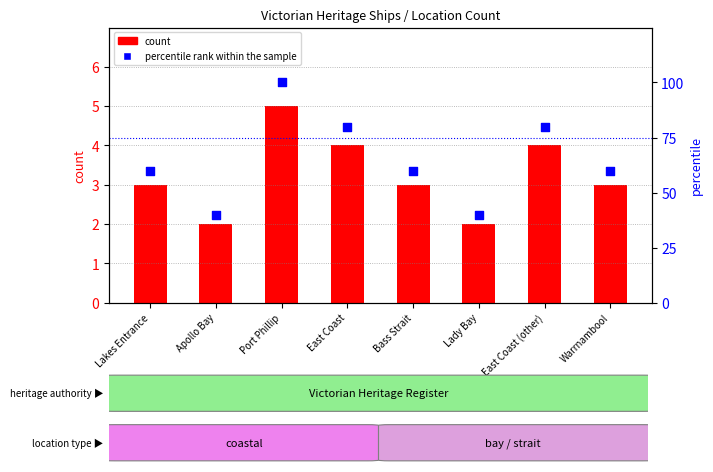

What is the ratio of the value at East Coast to the value at Bass Strait?

1.3